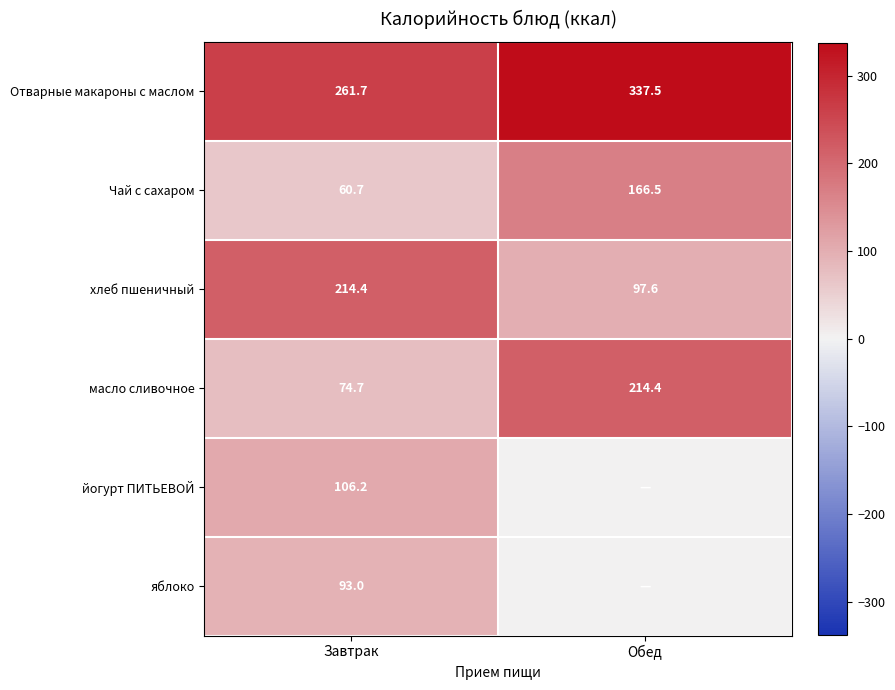

What is the spread (max minus min) of values at Завтрак?

201.0